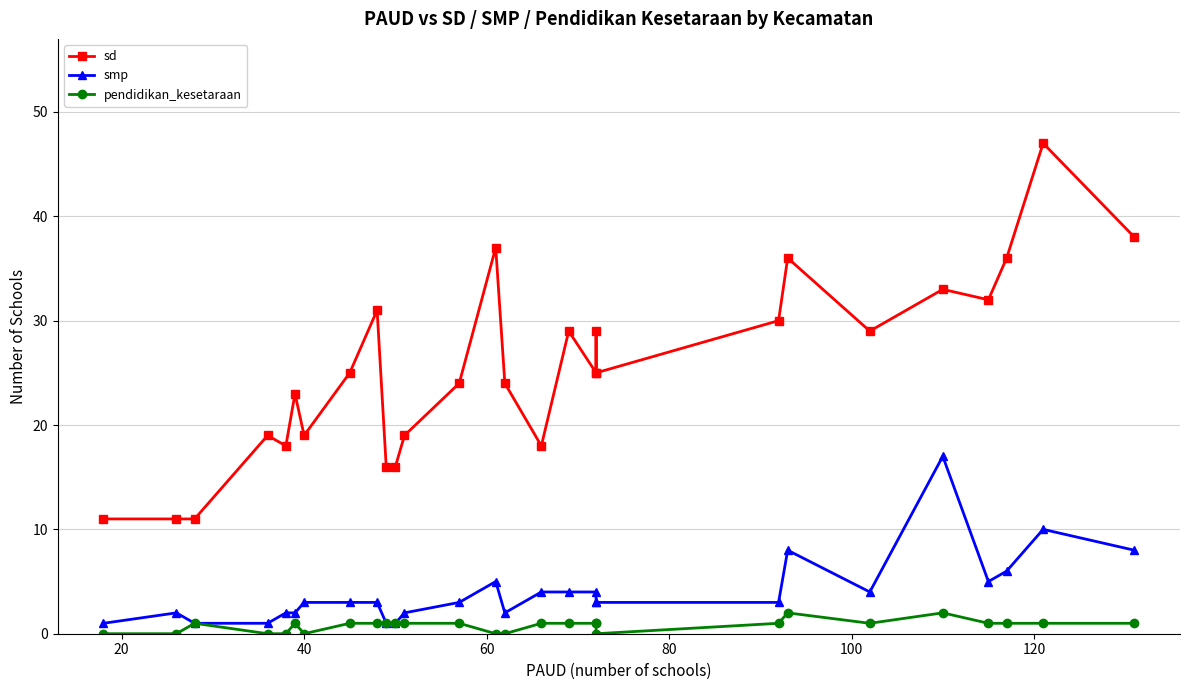

What is the total value across all series at 20?

13